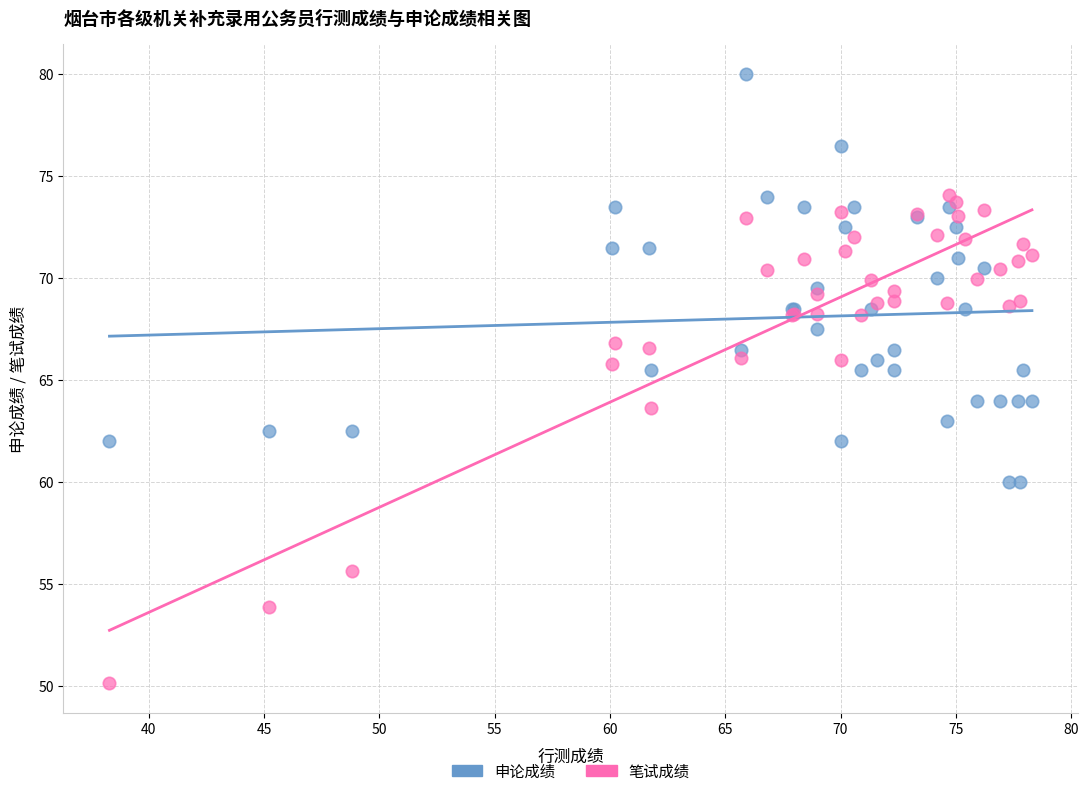

Which series reaches the maximum Y coordinate?

申论成绩